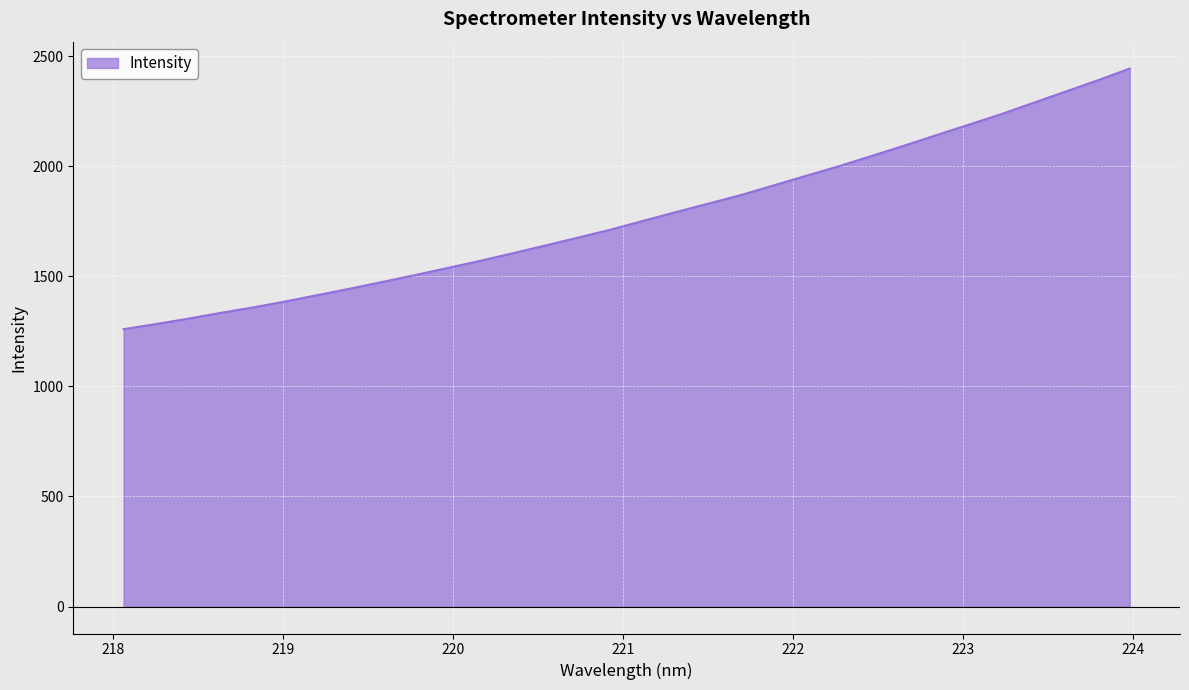

What is the maximum value shown in the chart?

2443.1